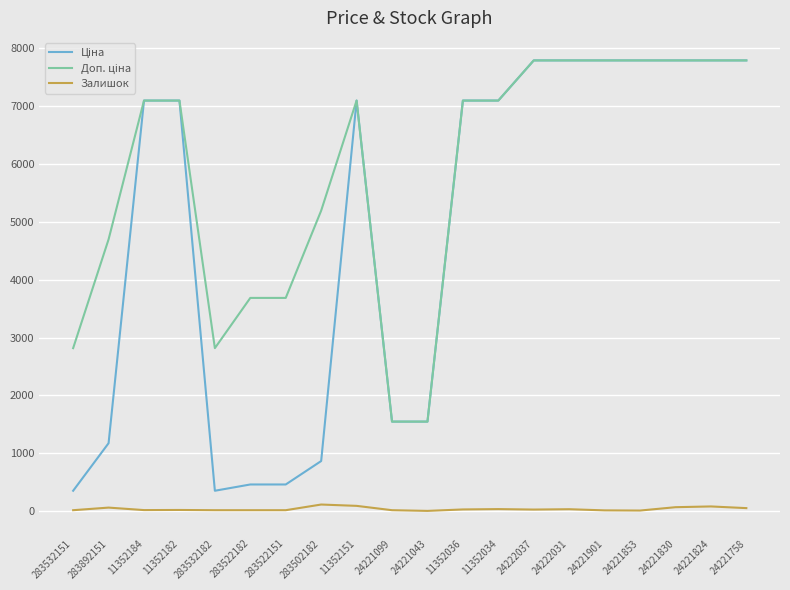

What is the average value of the Залишок series?

36.8